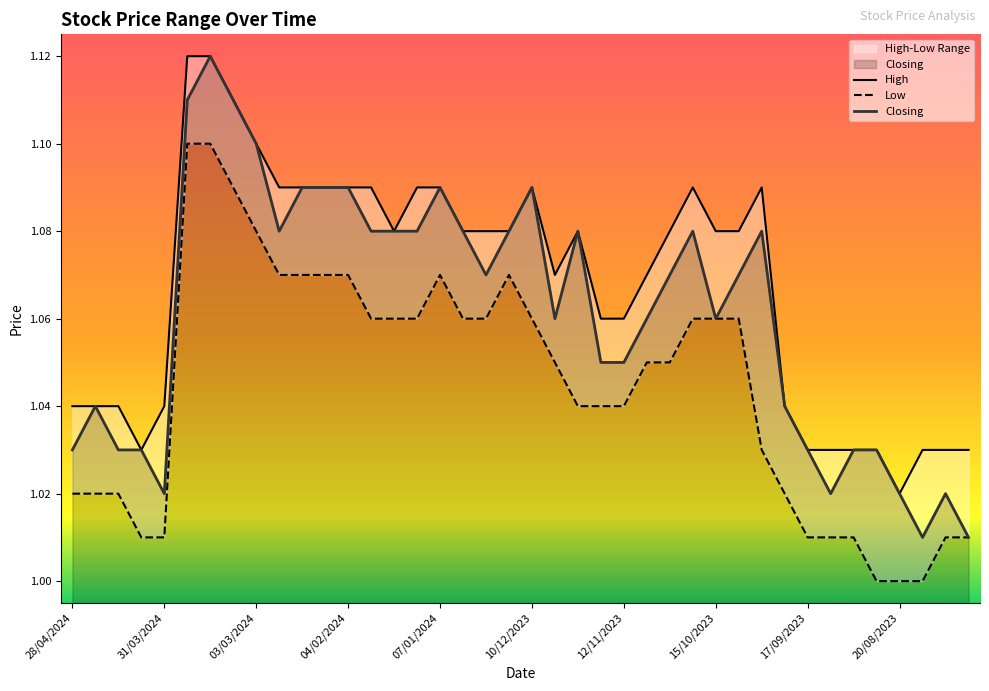

Is it true that Closing equals 1.5 at 28/04/2024?

False